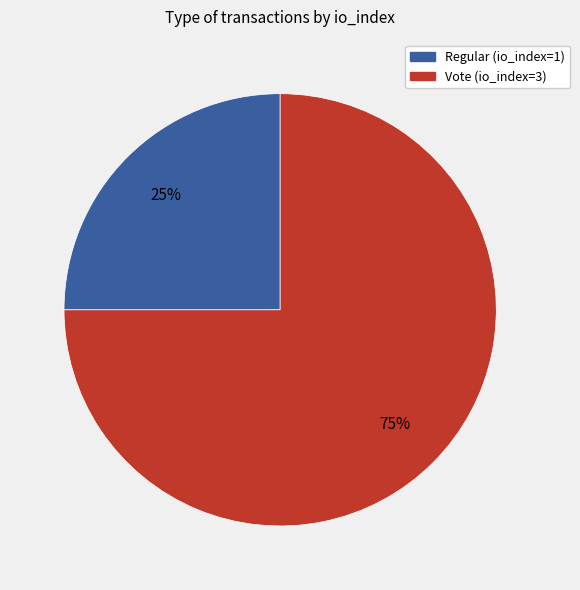

Approximately how many times larger is the value at Regular (io_index=1) compared to Vote (io_index=3)?

0.3